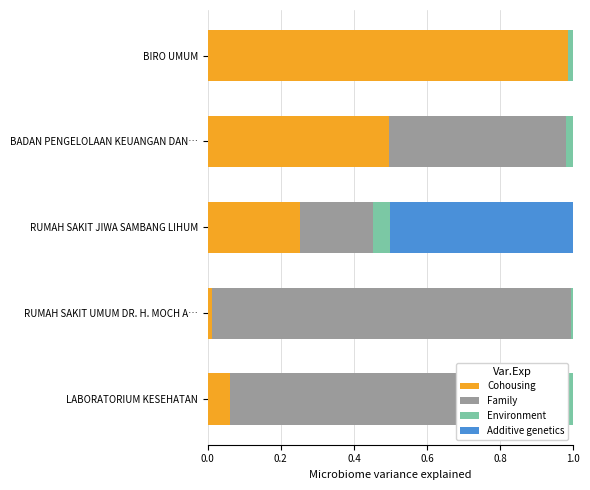

Reading left to right, transcribe all the data shown in this chart.

Cohousing: 1.0	0.5	0.3	0.0	0.1
Family: 0.0	0.5	0.2	1.0	0.9
Environment: 0.0	0.0	0.0	0.0	0.0
Additive genetics: 0.0	0.0	0.5	0.0	0.0